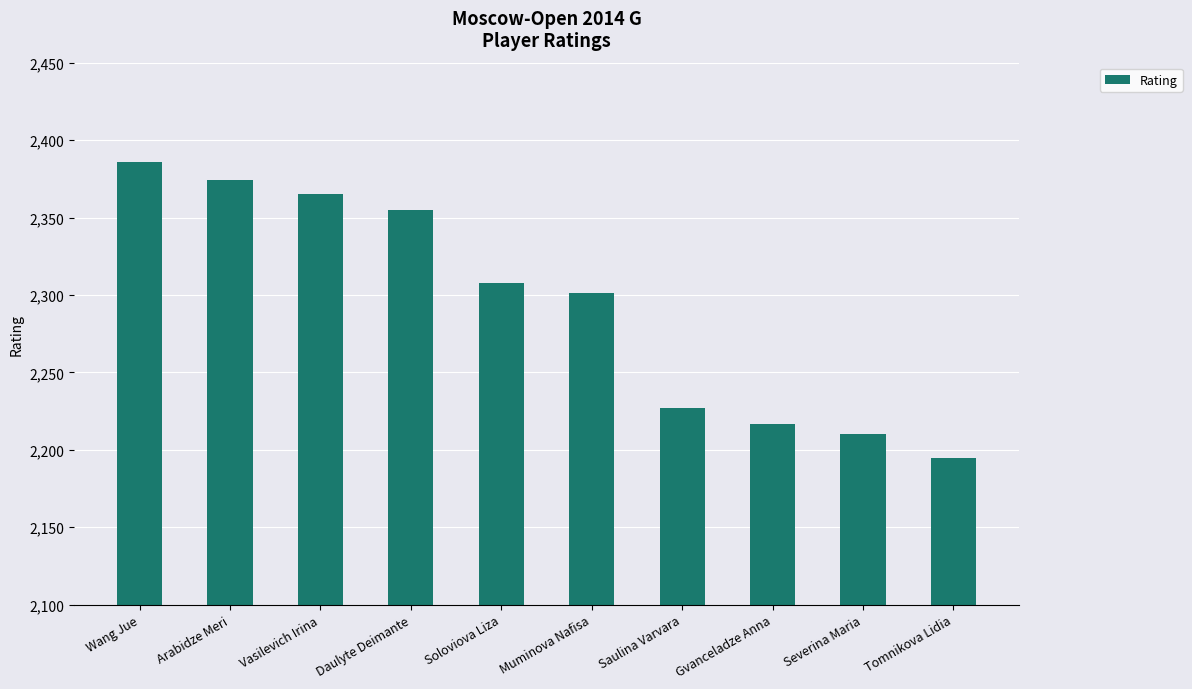

Rank the categories by value from highest to lowest.

Wang Jue, Arabidze Meri, Vasilevich Irina, Daulyte Deimante, Soloviova Liza, Muminova Nafisa, Saulina Varvara, Gvanceladze Anna, Severina Maria, Tomnikova Lidia